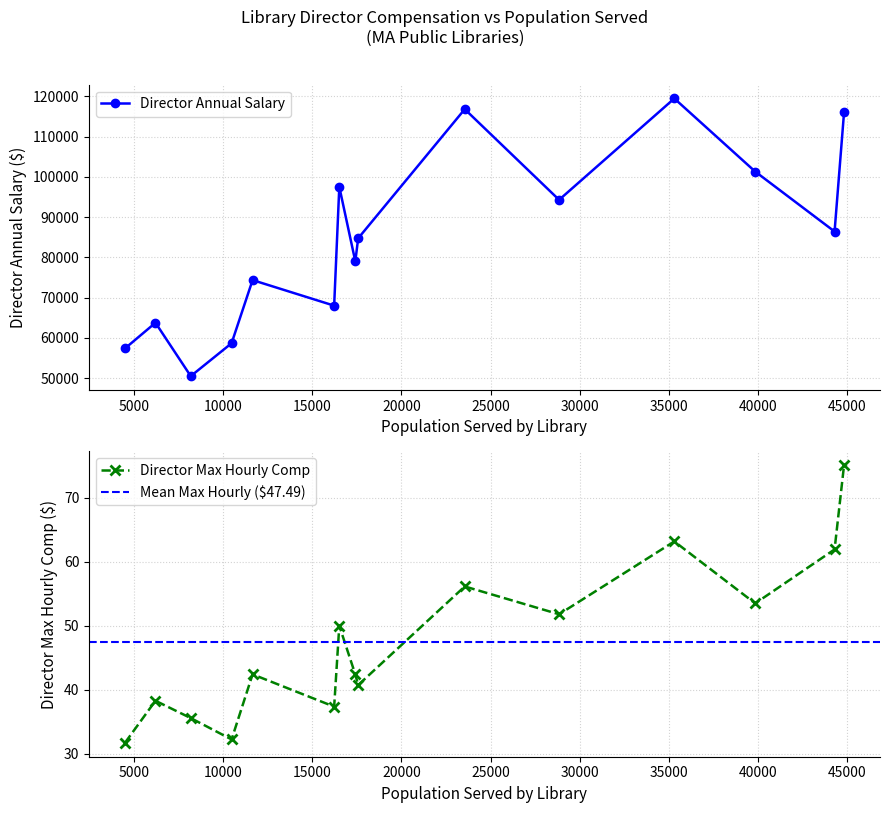

How many series are shown in this chart?

2